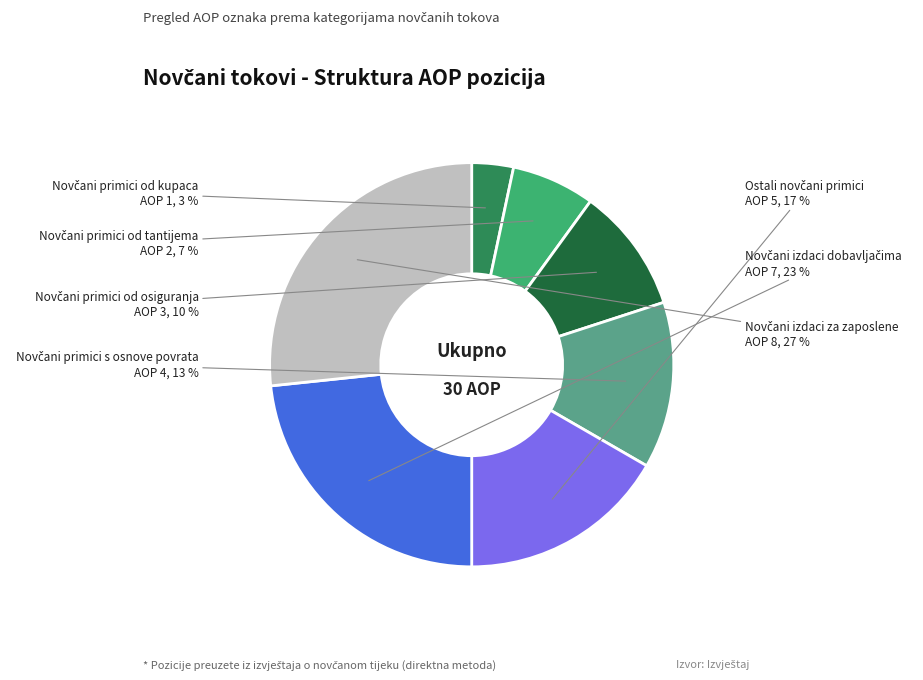

To the nearest percent, what is the average slice percentage?

14%